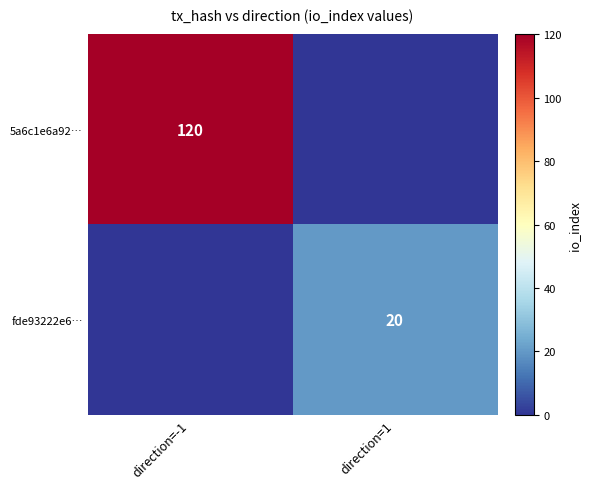

The value of fde93222e6… at direction=1 is 20. True or false?

True